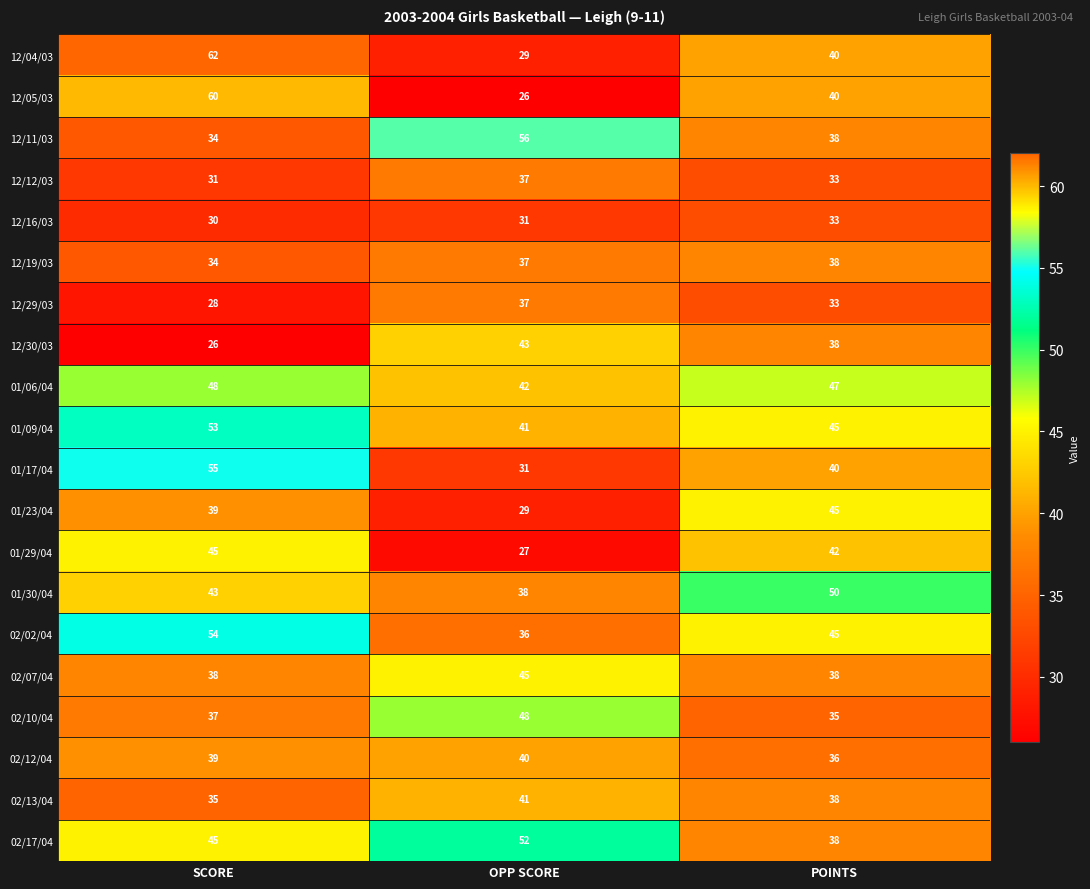

How many data points in 12/19/03 are less than 37?

1